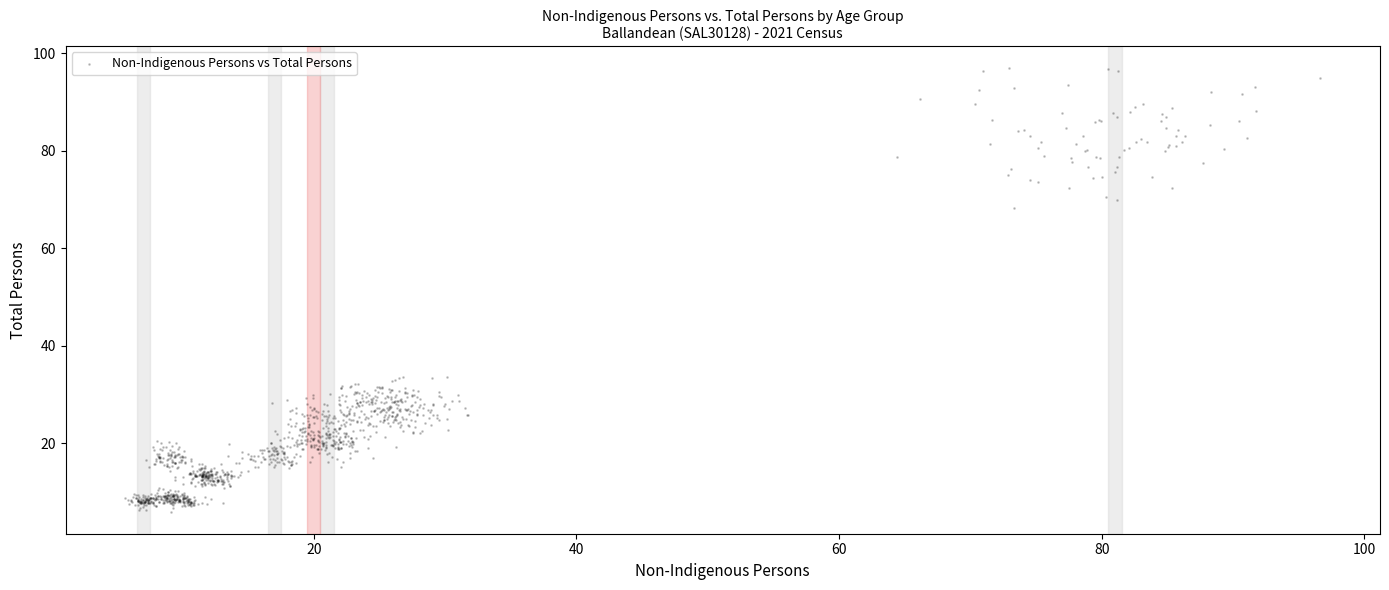

What is the range of Y values (max minus min)?

91.0